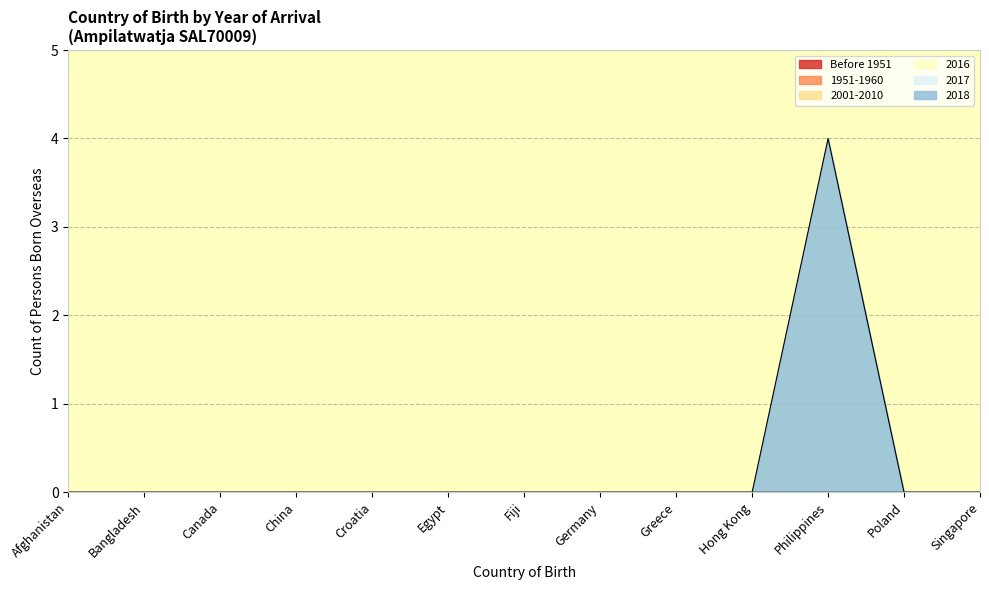

Rank the categories by 2018 value from lowest to highest.

Afghanistan, Bangladesh, Canada, China, Croatia, Egypt, Fiji, Germany, Greece, Hong Kong, Poland, Singapore, Philippines